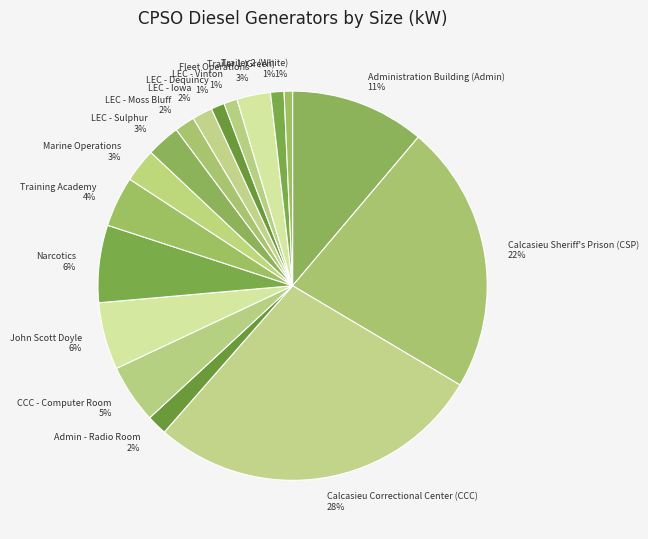

To the nearest percent, what is the difference between the LEC - Iowa and CCC - Computer Room slice percentages?

3%